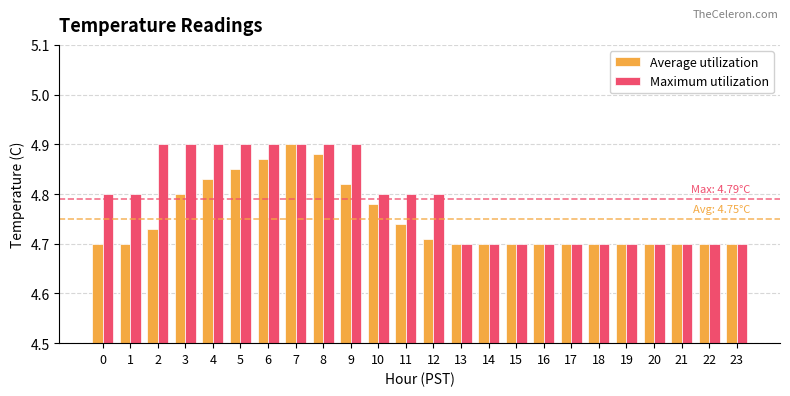

At which label does Average utilization reach its peak?

7